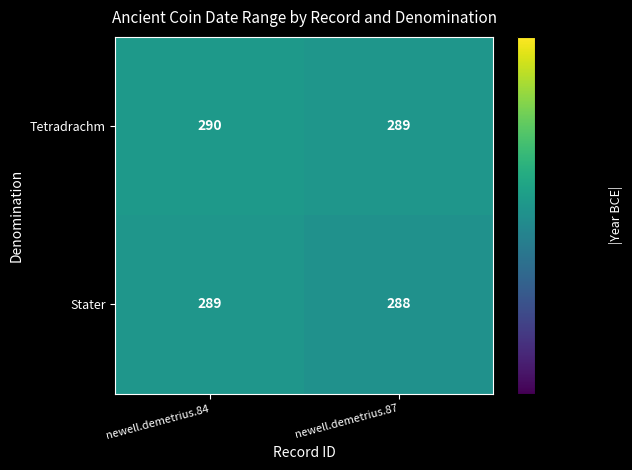

Rank the series by their maximum value, from highest to lowest.

Tetradrachm, Stater